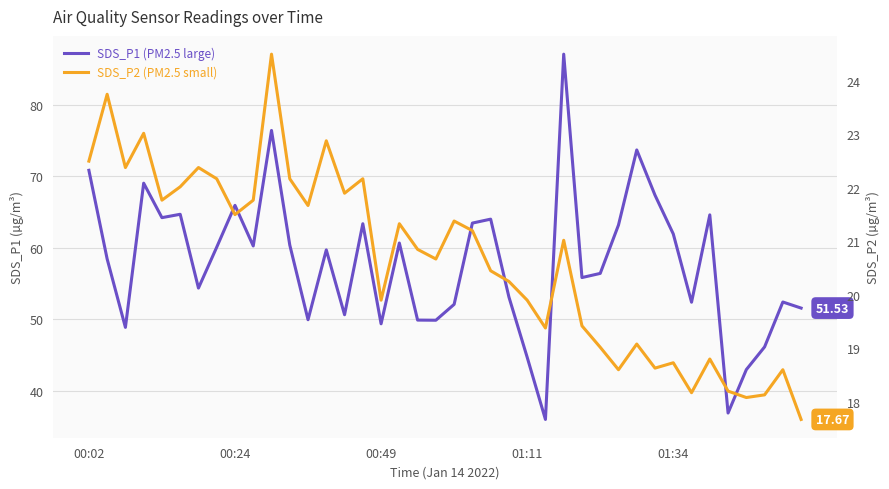

True or false: SDS_P1 (PM2.5 large) and SDS_P2 (PM2.5 small) intersect in this chart.

False